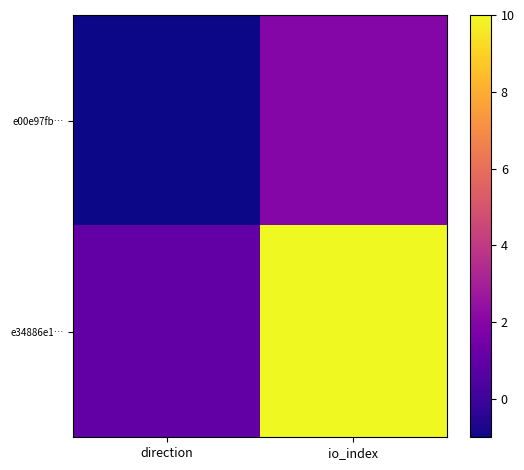

Between direction and io_index, which series saw the biggest shift?

e34886e1…